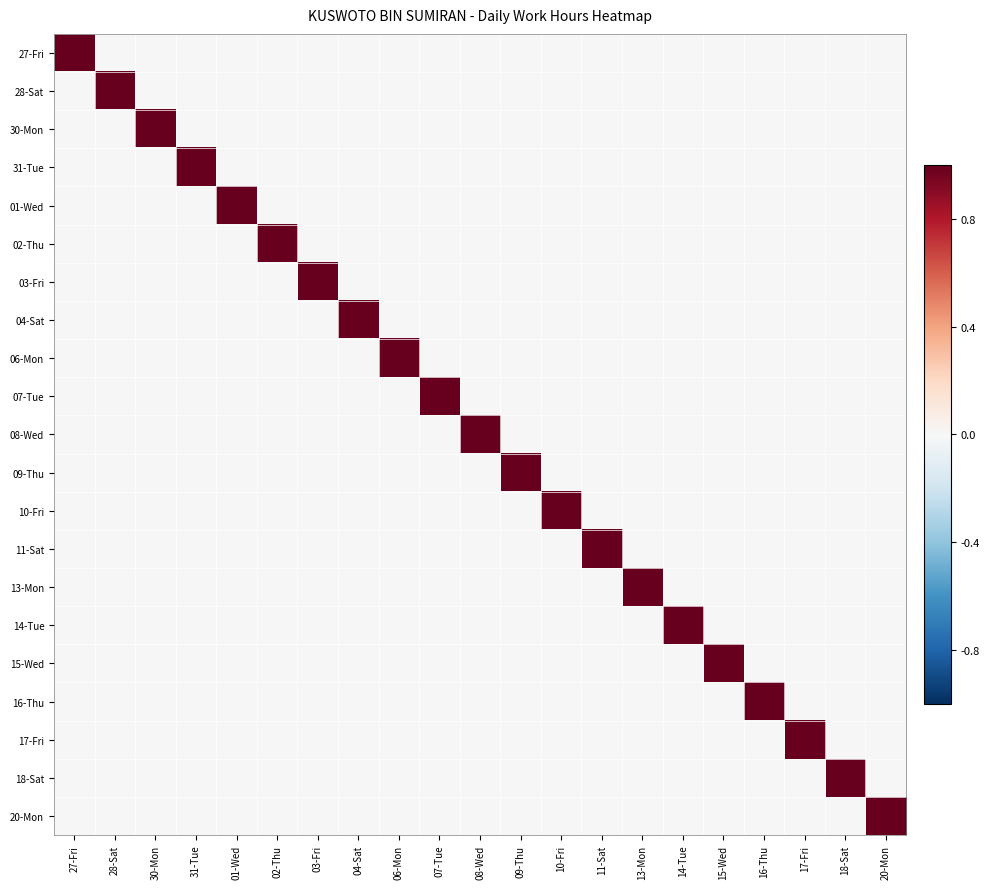

What is the total value across all series at 01-Wed?

1